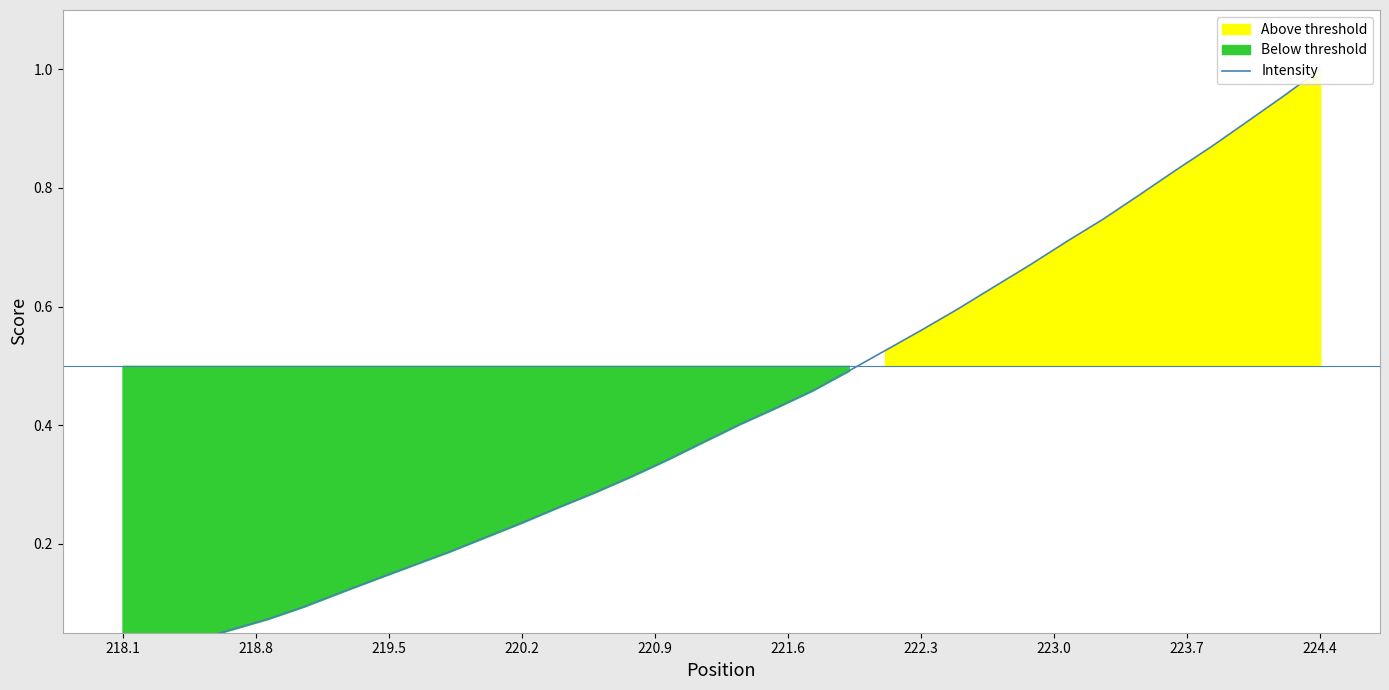

Is it true that the value at 18 is 0.3?

False